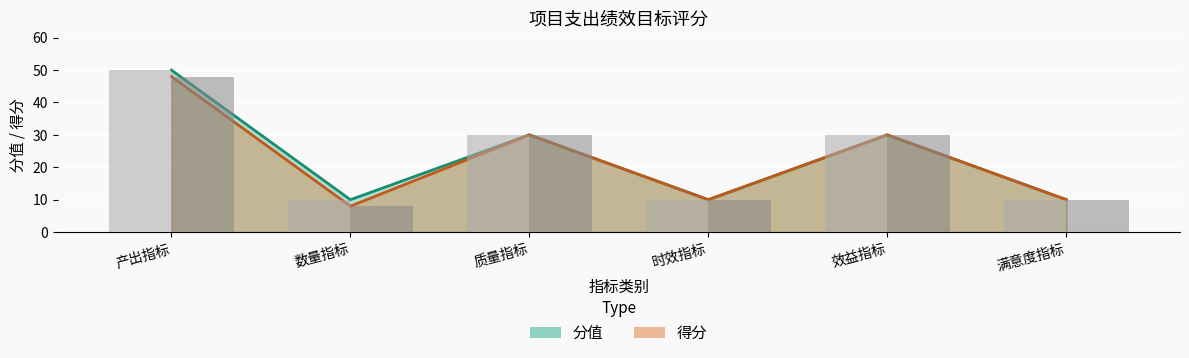

At 时效指标, list the series in order from smallest to largest.

分值, 得分